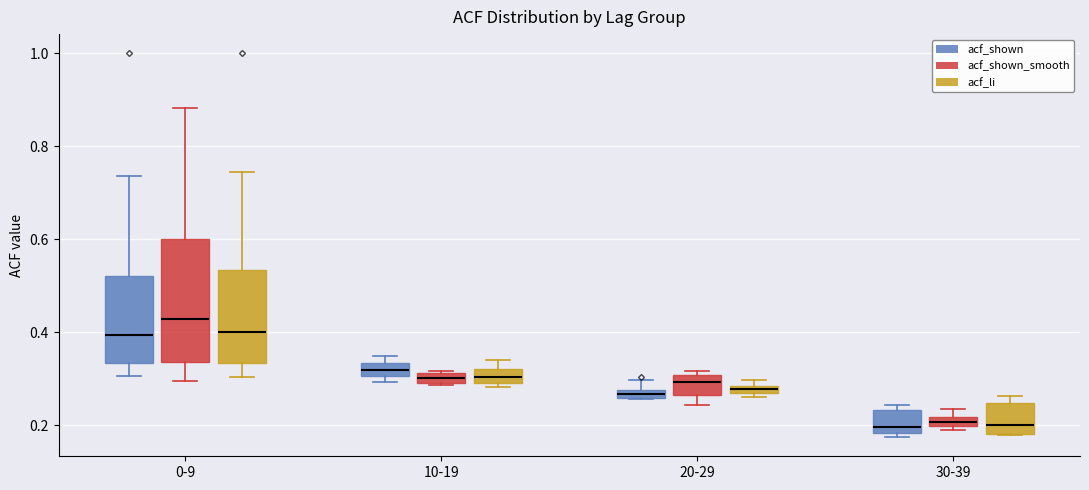

Where is the lower edge of the box for 10-19 (acf_li) on the y-axis? The values are not printed on the chart, so give them approximately, as read against the axis.

0.30